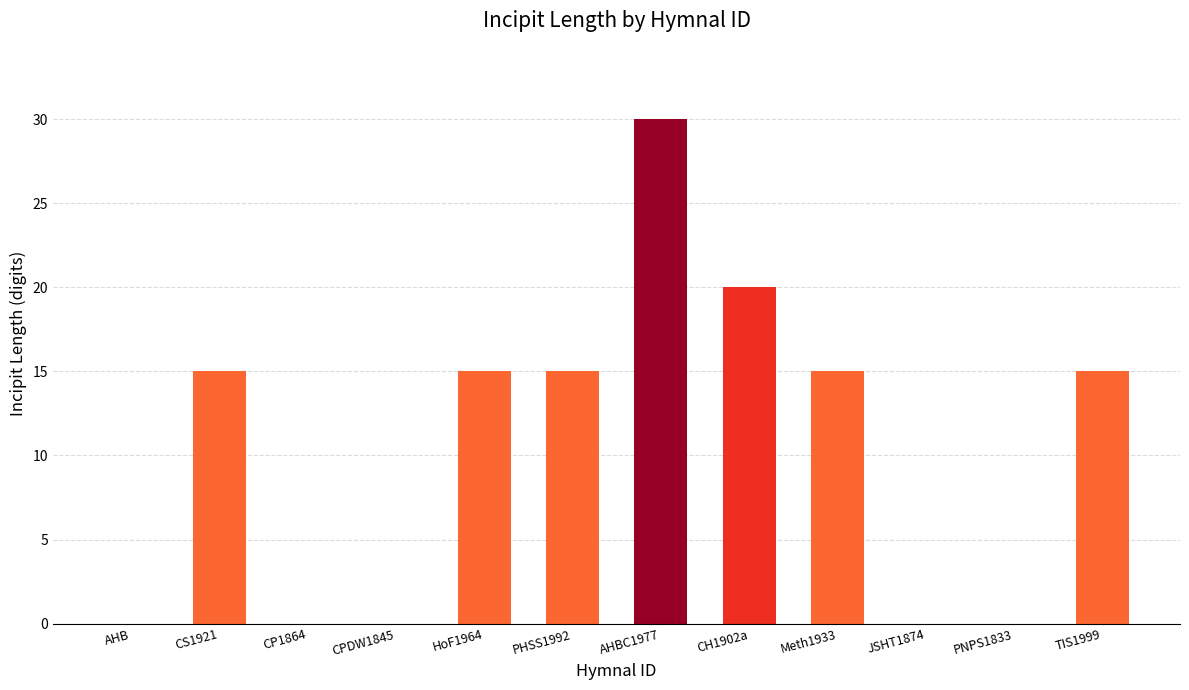

The value at PHSS1992 is 15. True or false?

True